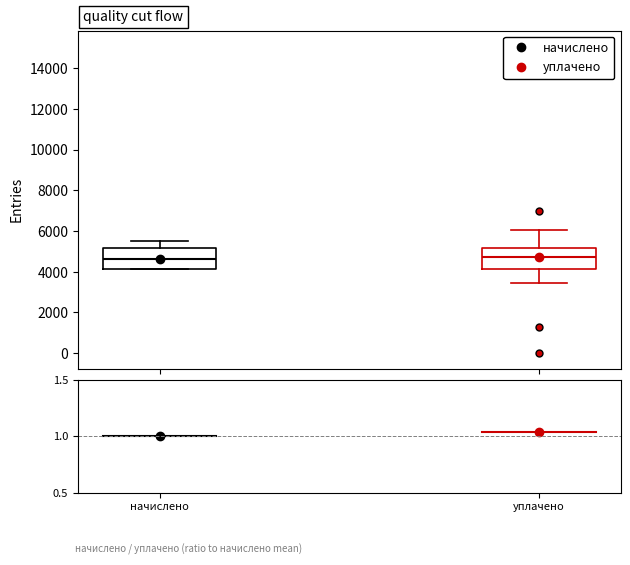

Reading left to right, read every box against the y-axis: the position of its median line, the range the box covers, and the ends of its whiskers. The values are not printed on the chart, so give them approximately, as read against the axis.

начислено: median 4600, box 4200 to 5200, whiskers 4200 to 5600
уплачено: median 4800, box 4200 to 5200, whiskers 3400 to 6000